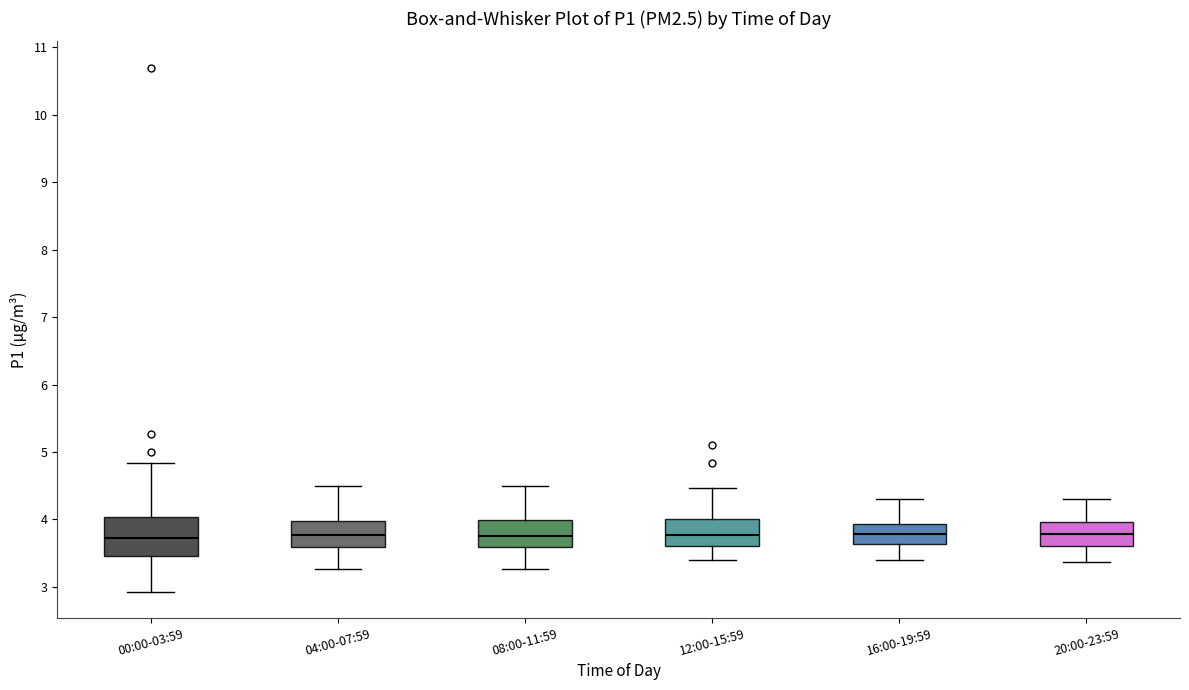

Reading left to right, transcribe this box plot: for each box, give where its median line is, the range the box spans, and where its two whiskers end, as read against the y-axis. The values are not printed on the chart, so give them approximately, as read against the axis.

00:00-03:59: median 3.7, box 3.5 to 4.0, whiskers 2.9 to 4.8
04:00-07:59: median 3.8, box 3.6 to 4.0, whiskers 3.3 to 4.5
08:00-11:59: median 3.8, box 3.6 to 4.0, whiskers 3.3 to 4.5
12:00-15:59: median 3.8, box 3.6 to 4.0, whiskers 3.4 to 4.5
16:00-19:59: median 3.8, box 3.6 to 3.9, whiskers 3.4 to 4.3
20:00-23:59: median 3.8, box 3.6 to 4.0, whiskers 3.4 to 4.3